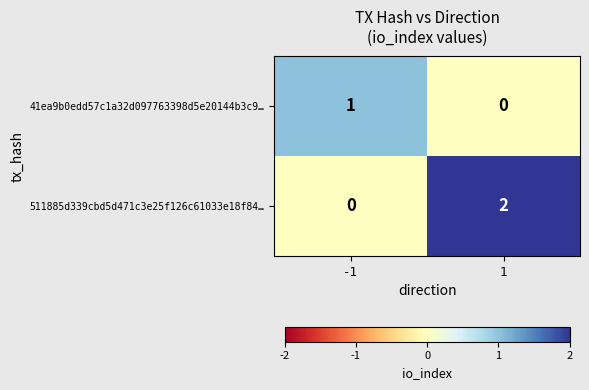

Is the value of 41ea9b0edd57c1a32d097763398d5e20144b3c9… at 1 greater than the value of 511885d339cbd5d471c3e25f126c61033e18f84… at 1?

No